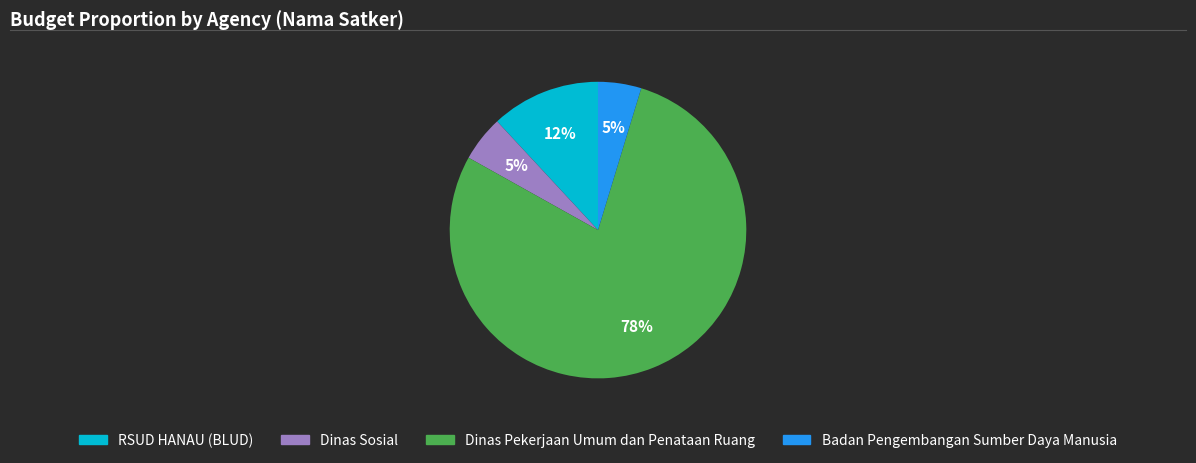

Is there a majority slice in this chart?

Yes